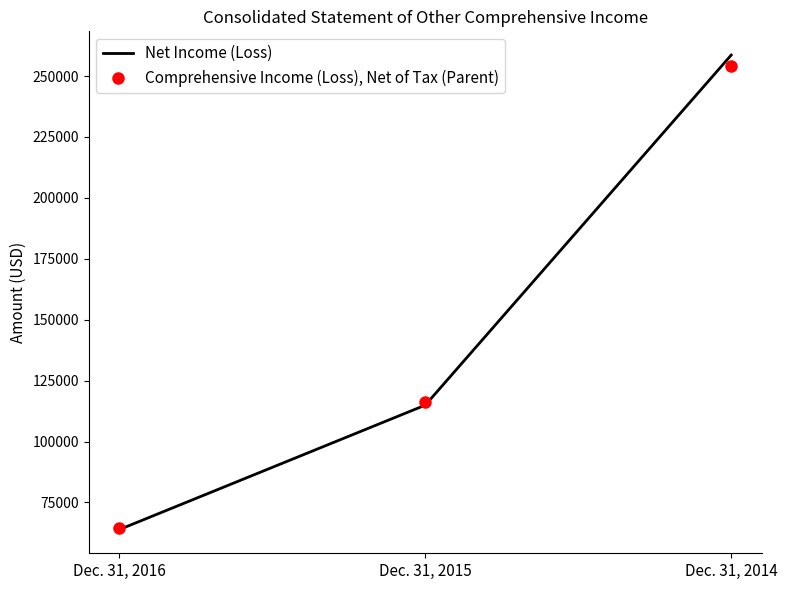

What is the difference between the Comprehensive Income (Loss), Net of Tax (Parent) values at Dec. 31, 2015 and Dec. 31, 2016?

51598